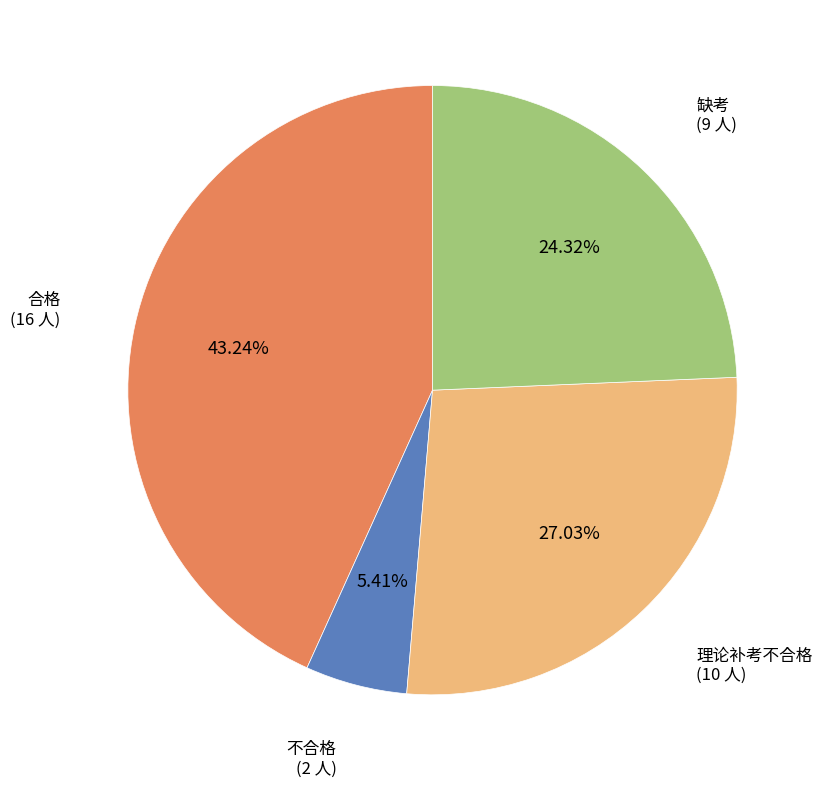

How many slices are in this pie chart?

4